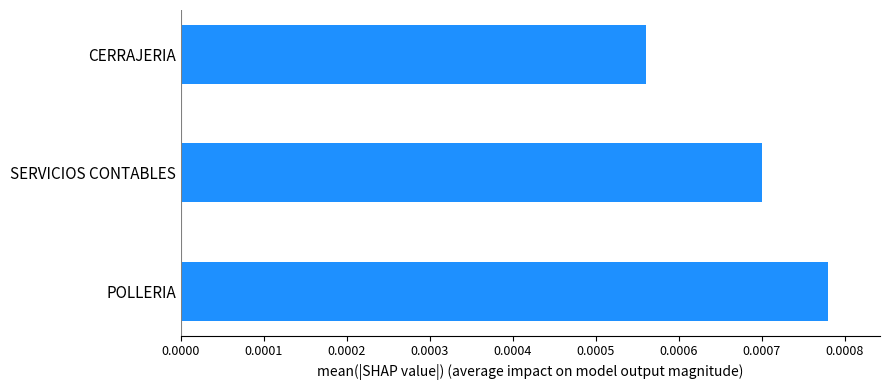

Rank the categories by value from lowest to highest.

CERRAJERIA, SERVICIOS CONTABLES, POLLERIA